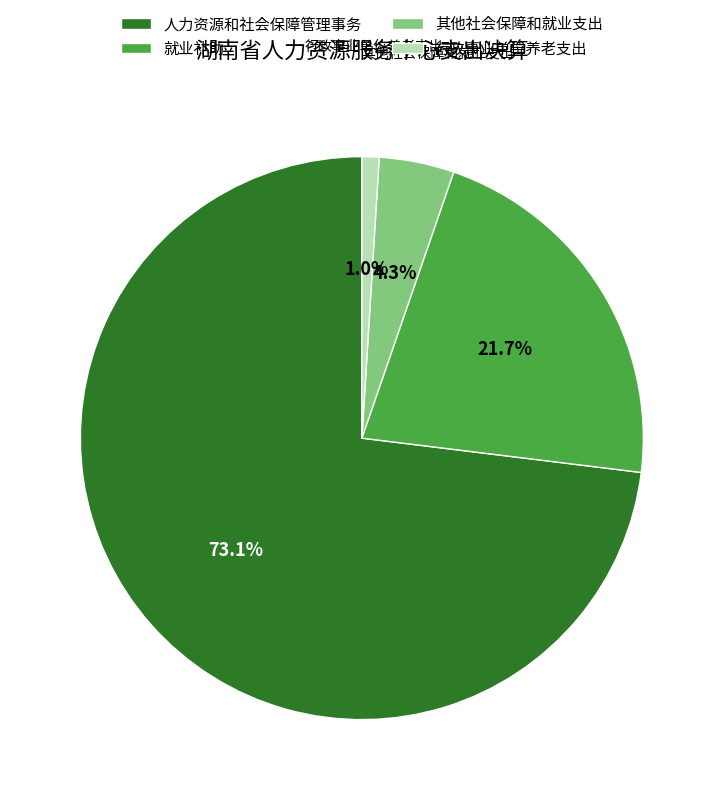

Which has a higher value, 人力资源和社会保障管理事务 or 行政事业单位养老支出?

人力资源和社会保障管理事务